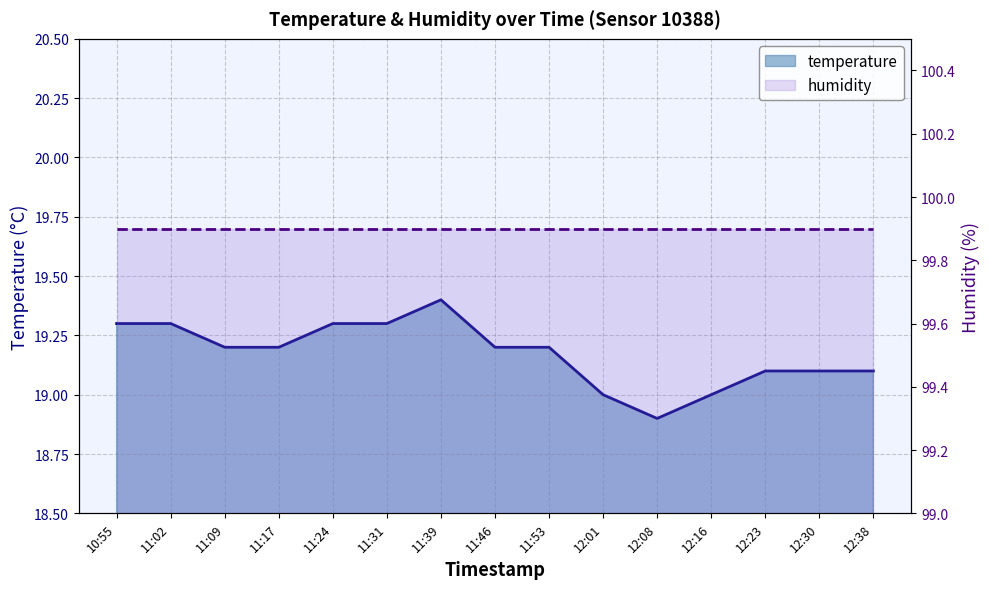

Which category has the highest value in the temperature series?

11:39